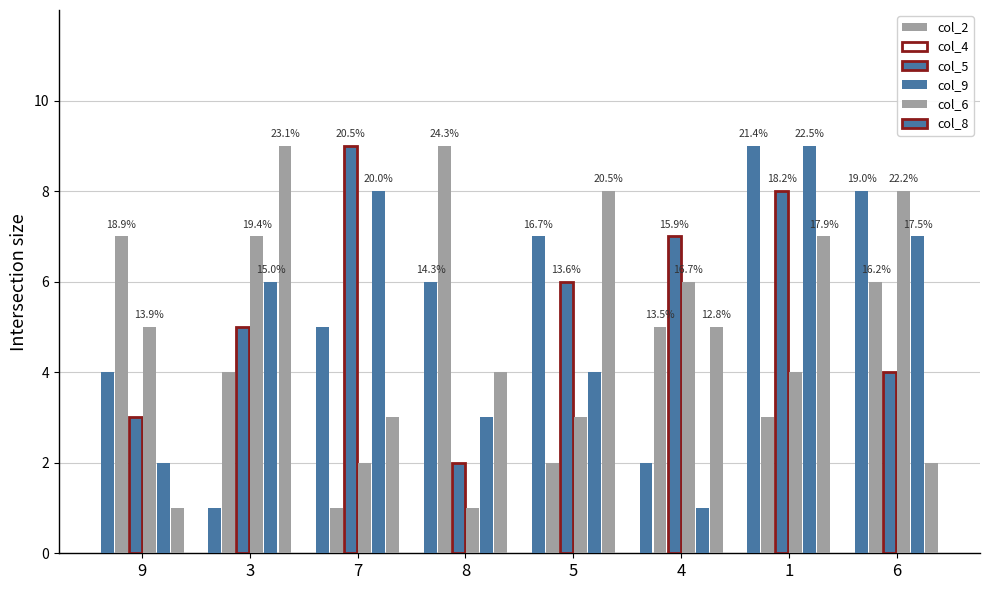

How many bars are there in each group?

6